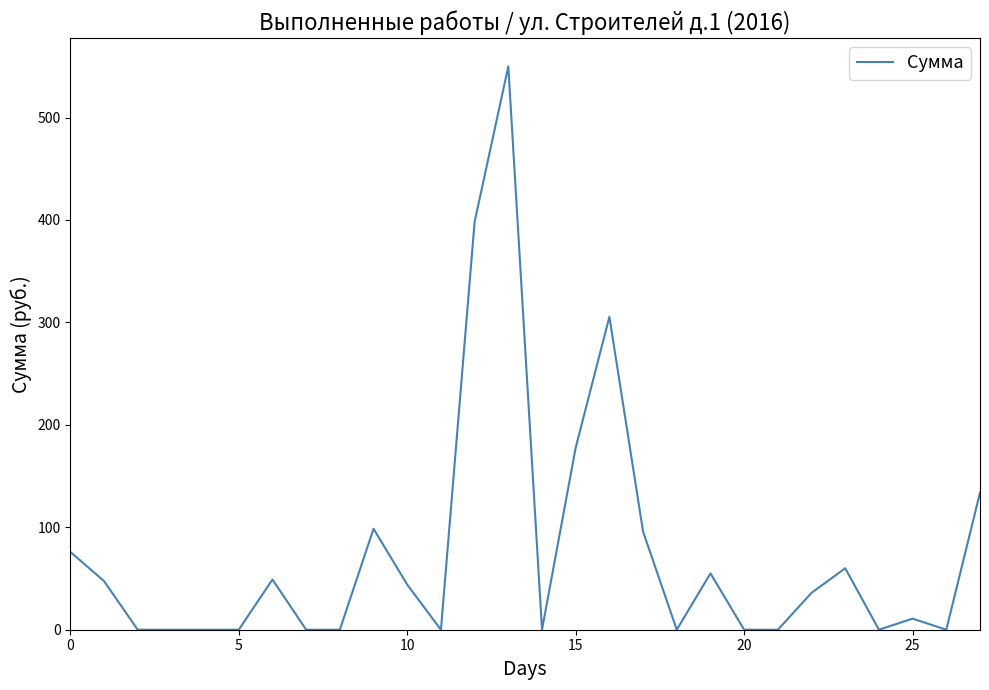

What is the difference between the maximum and minimum values?

550.0